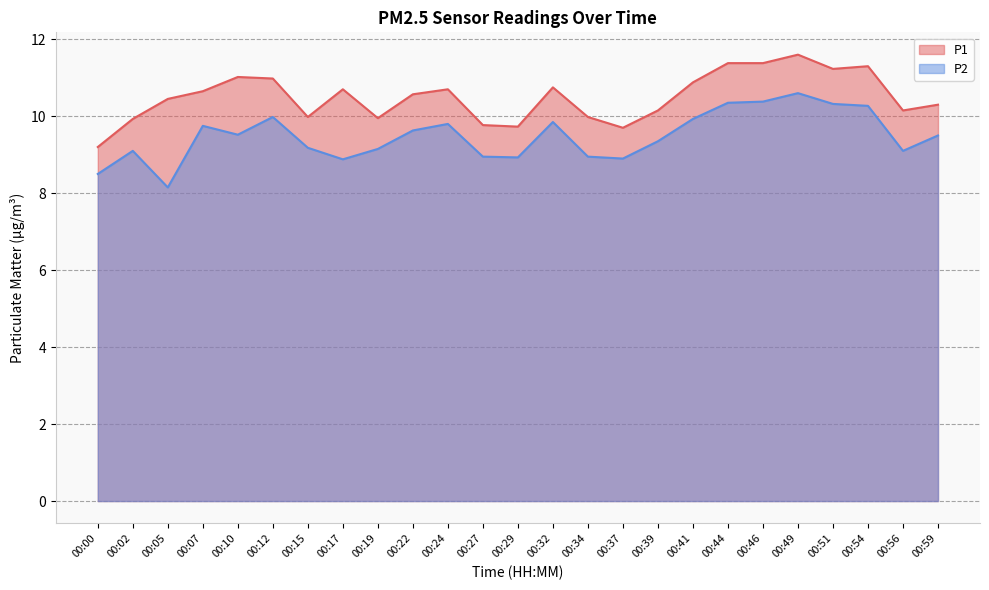

How many lines are shown in the chart?

2